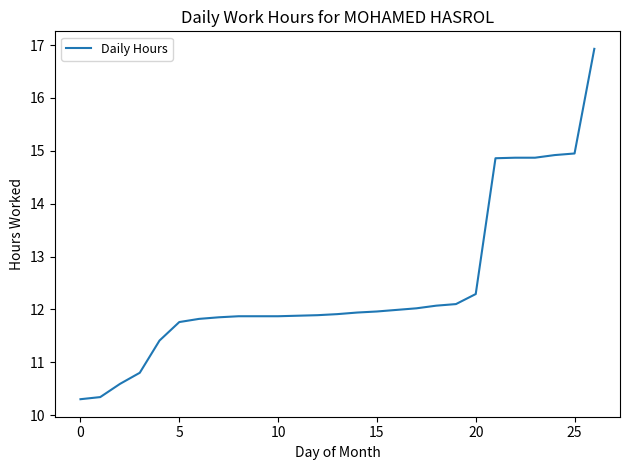

What is the average value?

12.4